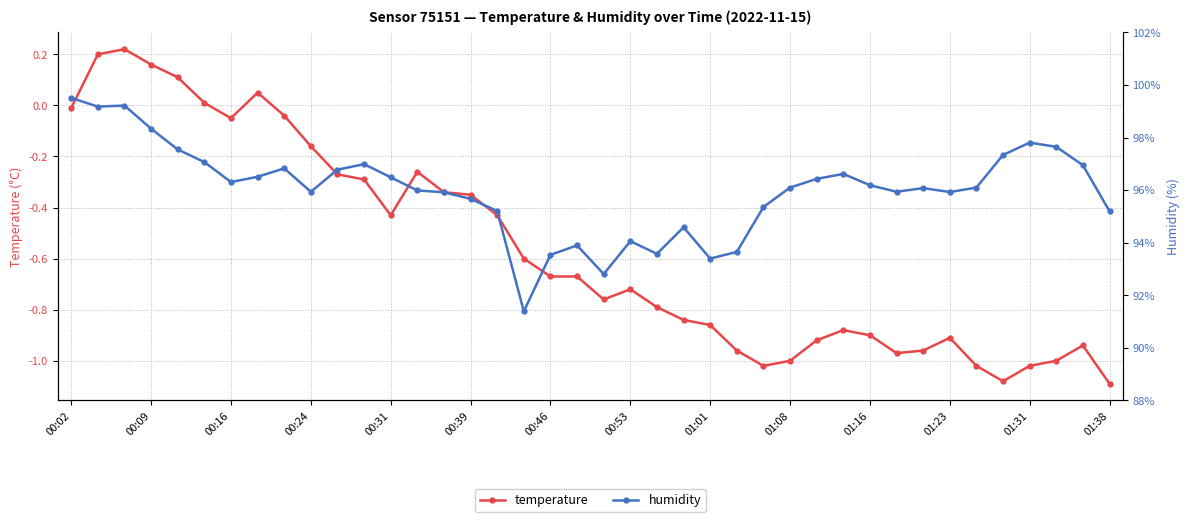

Where is the first local minimum for temperature?

00:16